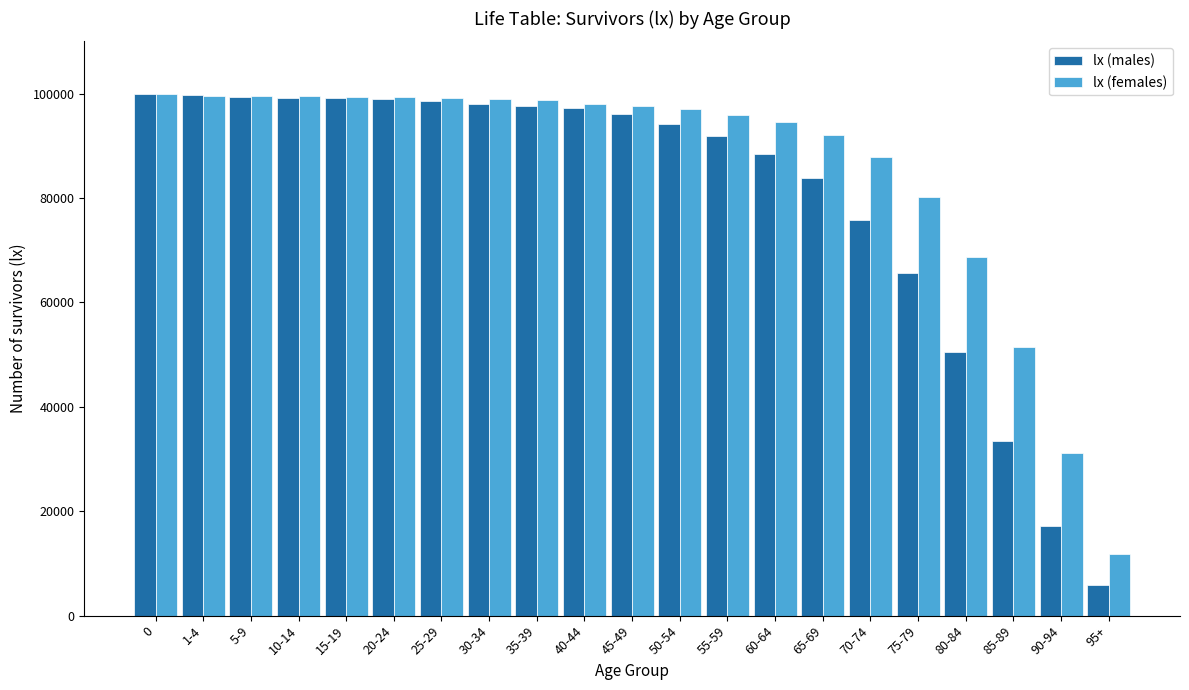

The lx (females) series shows 134259 at 1-4. True or false?

False